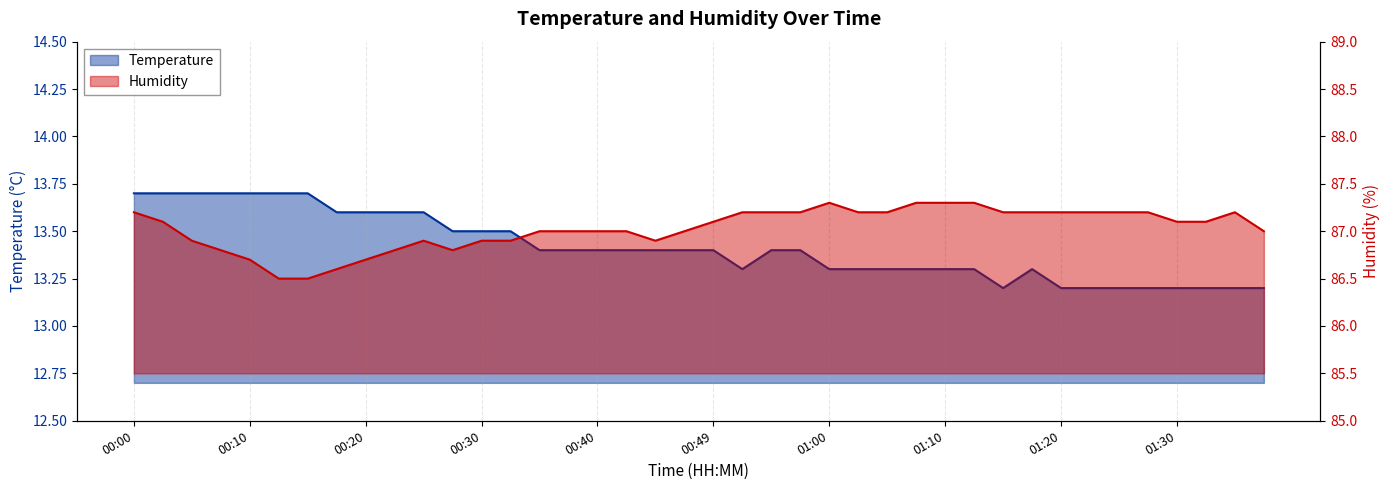

Reading left to right, list all the values displayed in this chart.

Temperature: 13.7	13.7	13.7	13.7	13.7	13.7	13.7	13.6	13.6	13.6	13.6	13.5	13.5	13.5	13.4	13.4	13.4	13.4	13.4	13.4	13.4	13.3	13.4	13.4	13.3	13.3	13.3	13.3	13.3	13.3	13.2	13.3	13.2	13.2	13.2	13.2	13.2	13.2	13.2	13.2
Humidity: 87.2	87.1	86.9	86.8	86.7	86.5	86.5	86.6	86.7	86.8	86.9	86.8	86.9	86.9	87.0	87.0	87.0	87.0	86.9	87.0	87.1	87.2	87.2	87.2	87.3	87.2	87.2	87.3	87.3	87.3	87.2	87.2	87.2	87.2	87.2	87.2	87.1	87.1	87.2	87.0